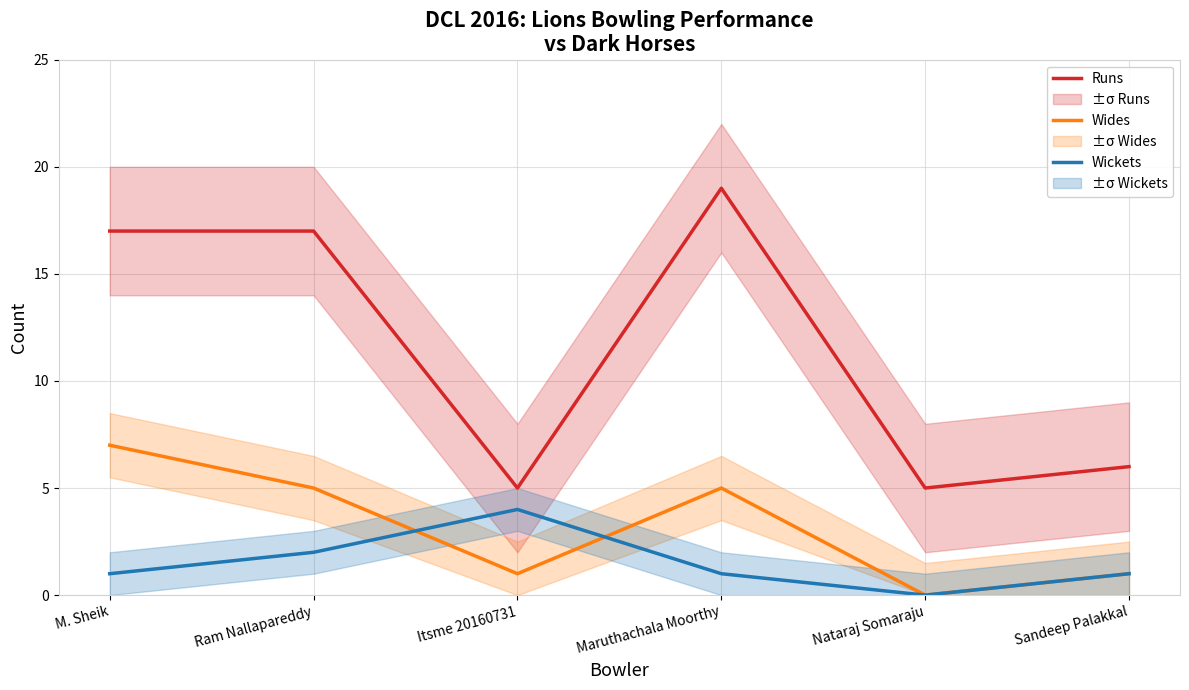

What position from the left is Sandeep Palakkal?

6